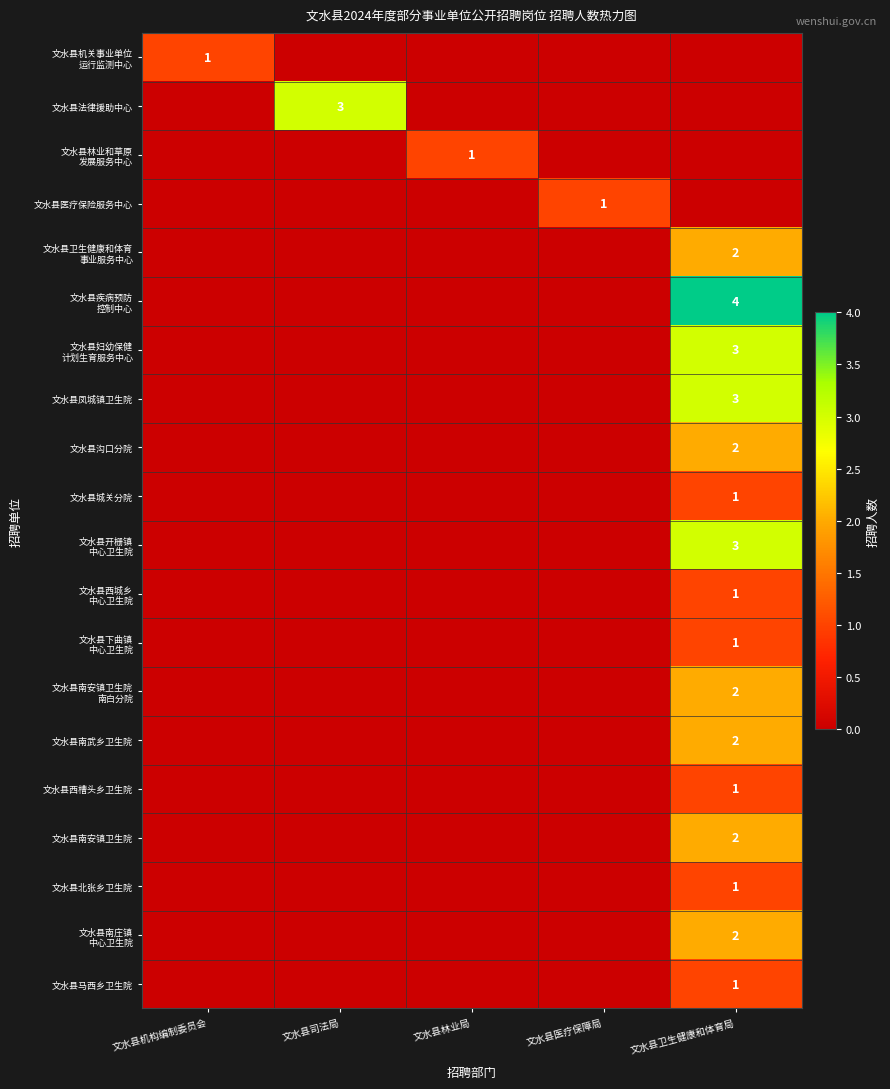

True or false: 文水县沟口分院 has a value of 1 at 文水县卫生健康和体育局.

False